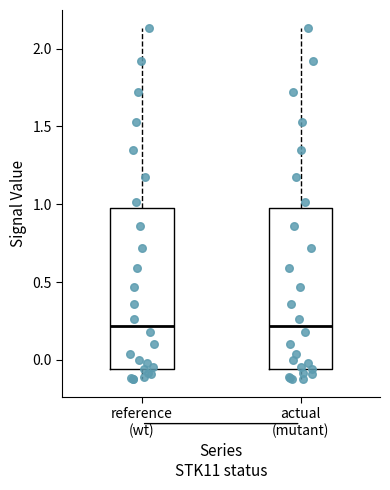

Reading left to right, transcribe this box plot: for each box, give where its median line is, the range the box spans, and where its two whiskers end, as read against the y-axis. The values are not printed on the chart, so give them approximately, as read against the axis.

reference (wt): median 0.20, box -0.05 to 0.95, whiskers -0.10 to 2.15
actual (mutant): median 0.20, box -0.05 to 0.95, whiskers -0.10 to 2.15